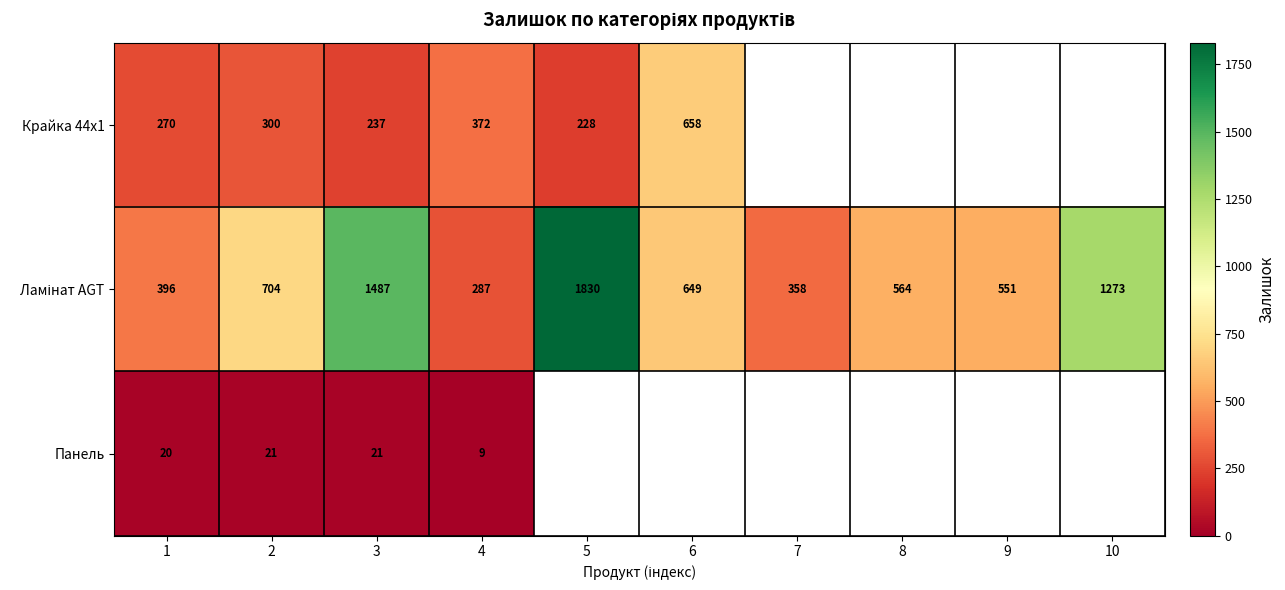

The Крайка 44x1 series shows 237 at 3. True or false?

True